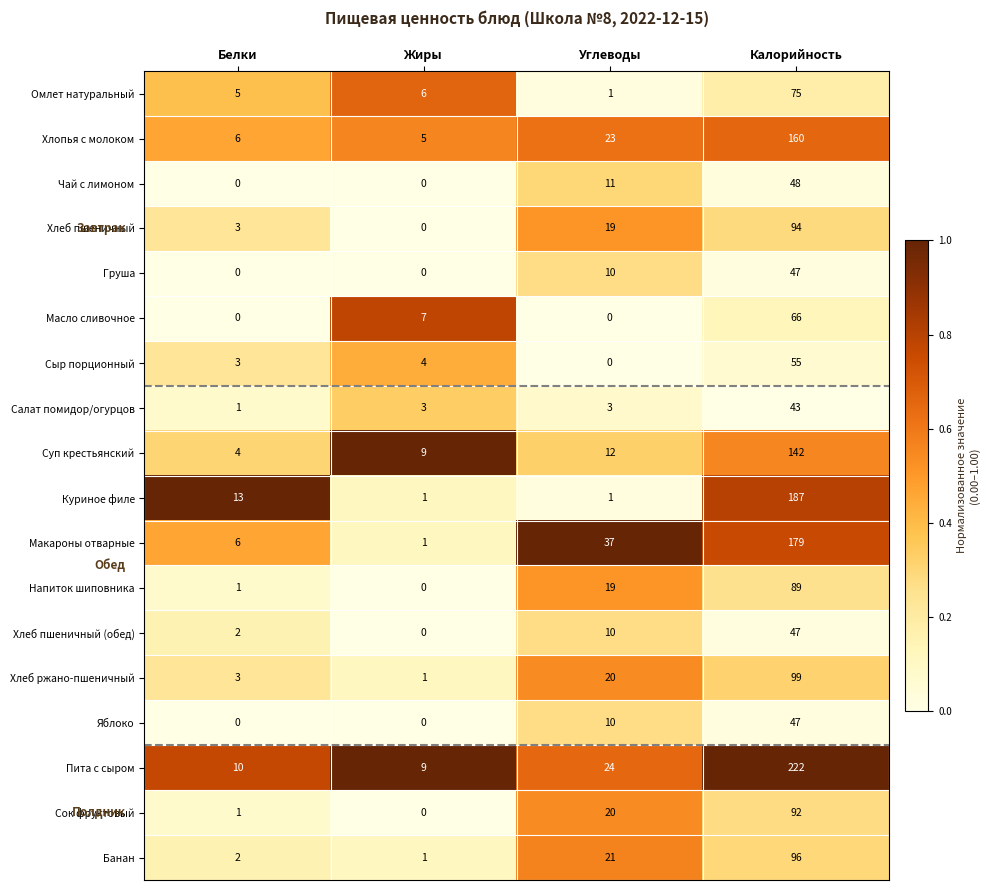

Count the number of data series in this chart.

18